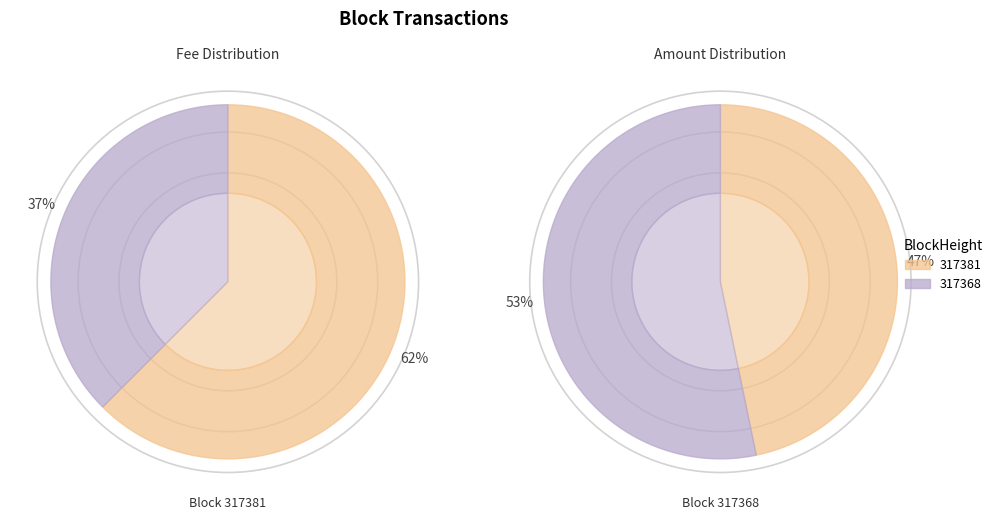

What is the change in value from 317381 to 317368?

+32403